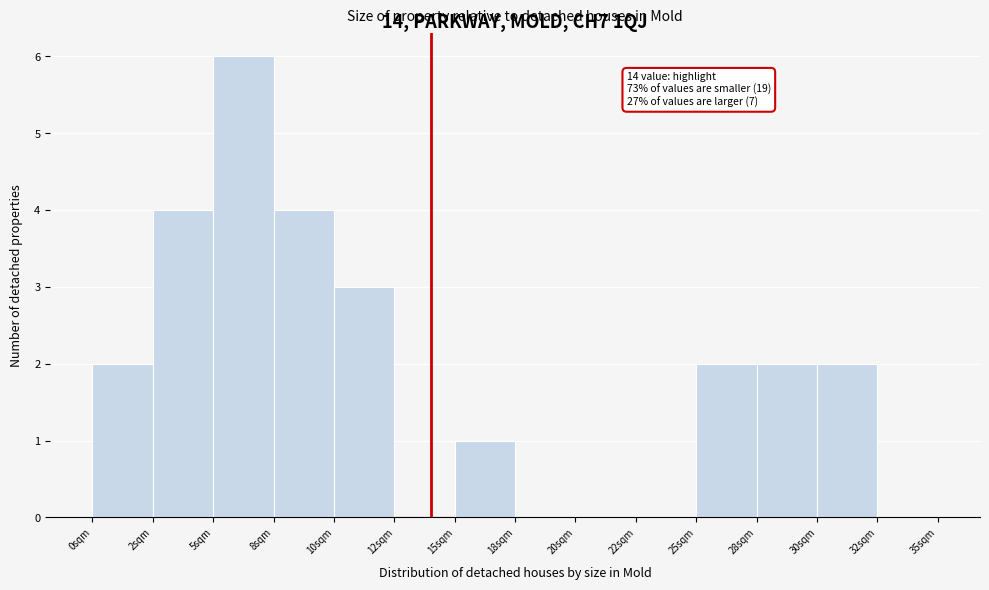

Reading right to left, what are all the values shown in this chart?

32sqm=0	30sqm=2	28sqm=2	25sqm=2	22sqm=0	20sqm=0	18sqm=0	15sqm=1	12sqm=0	10sqm=3	8sqm=4	5sqm=6	2sqm=4	0sqm=2